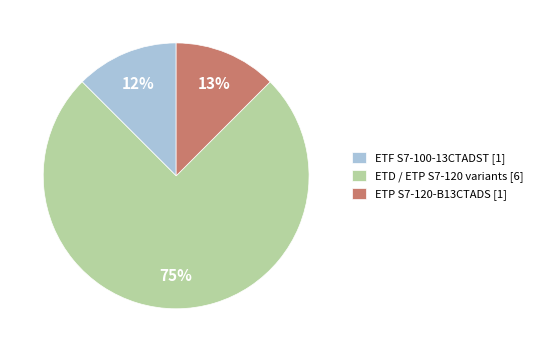

To the nearest percent, what percentage of the pie is ETF S7-100-13CTADST [1]?

12%